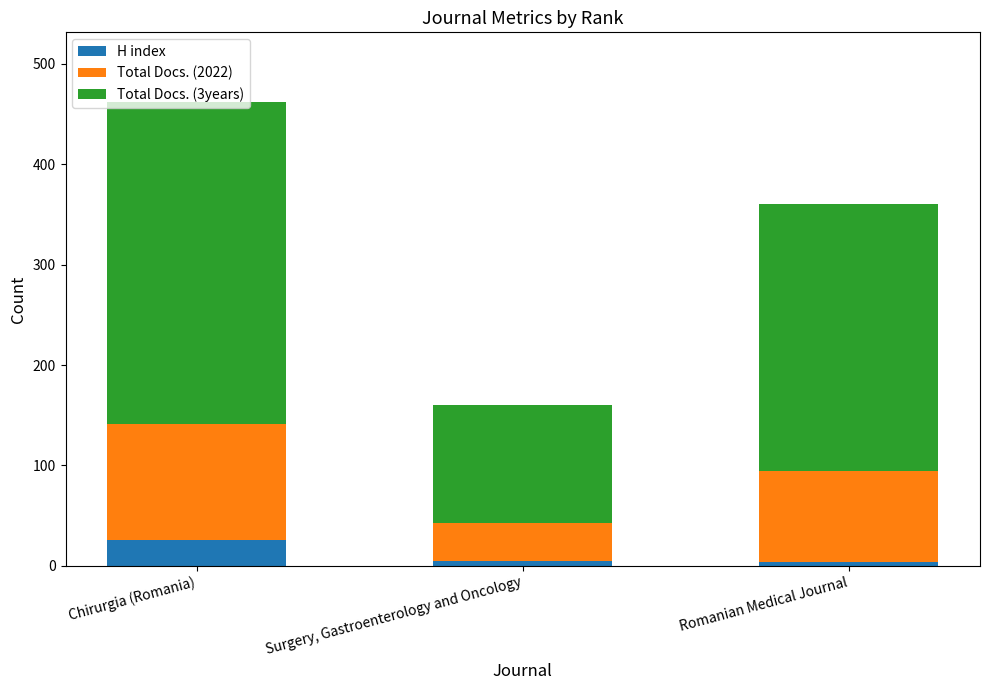

Rank the categories by H index value from highest to lowest.

Chirurgia (Romania), Surgery, Gastroenterology and Oncology, Romanian Medical Journal